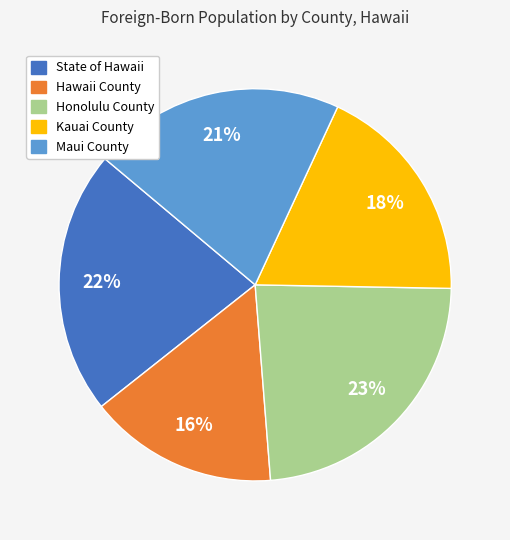

Which has a higher value, Maui County or Kauai County?

Maui County